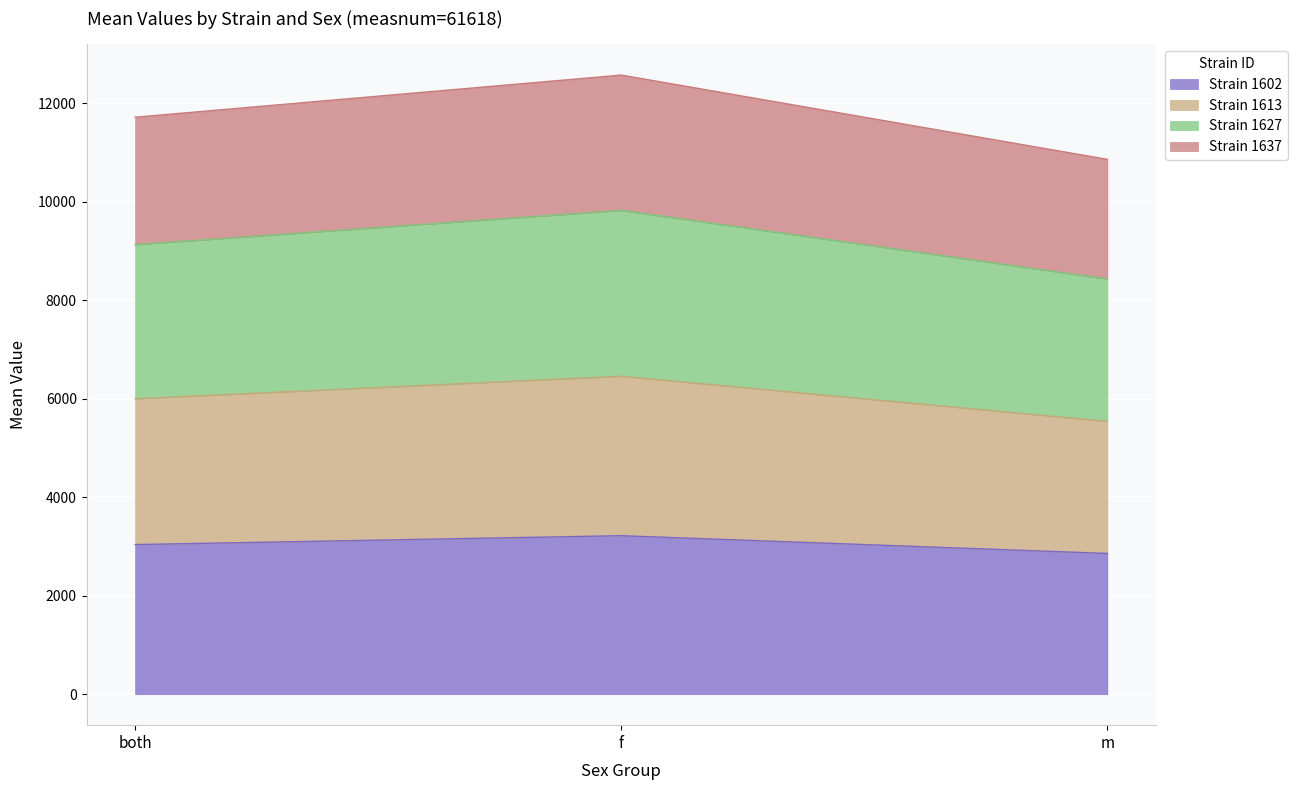

What position from the right is m?

1